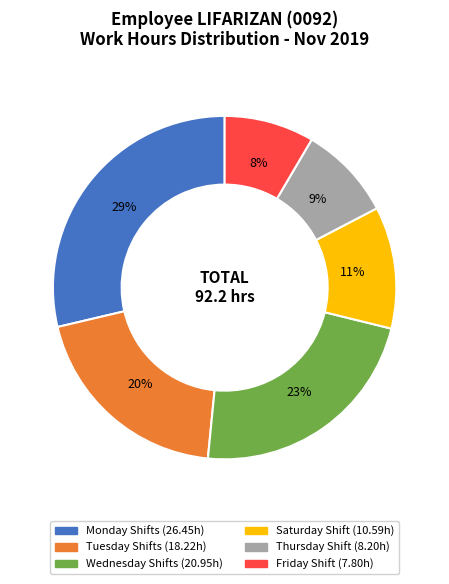

To the nearest percent, what is the average slice percentage?

17%